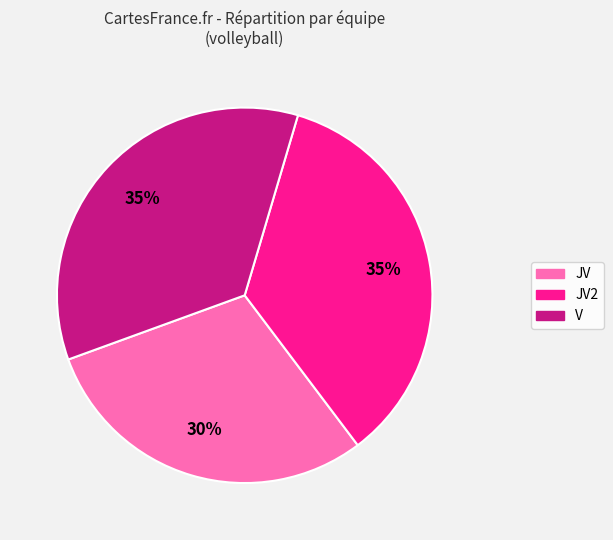

What is the smallest slice in the pie chart?

JV